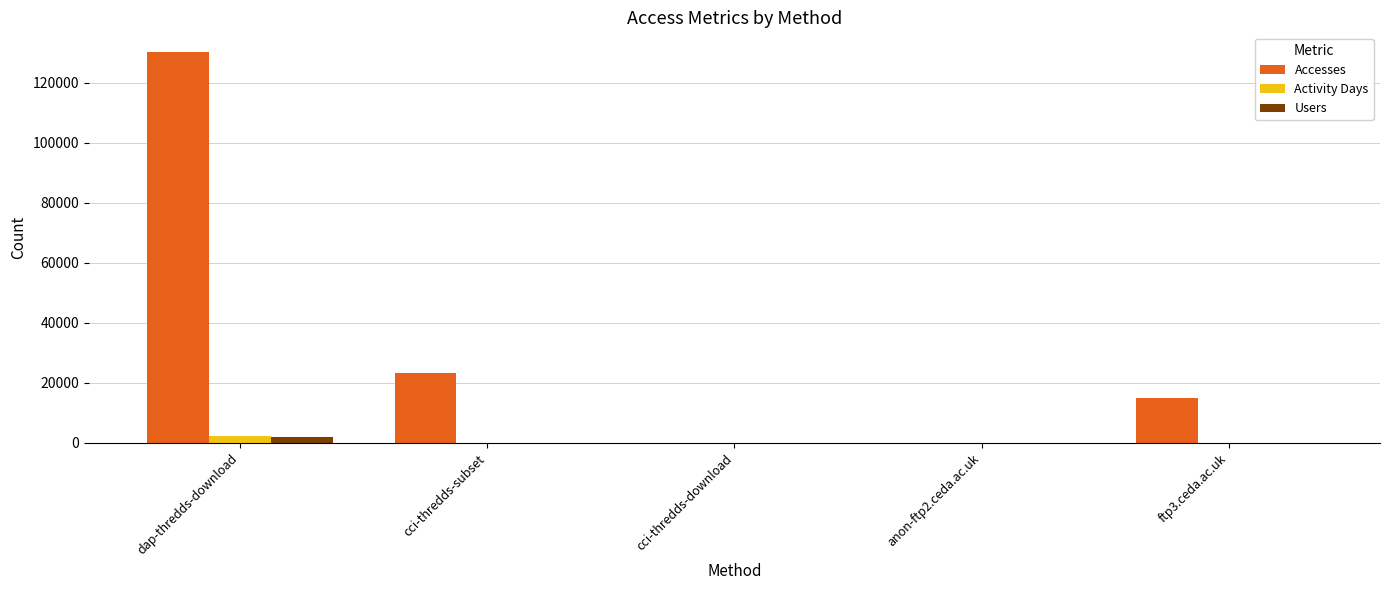

At which label is Accesses closest to 65181?

cci-thredds-subset